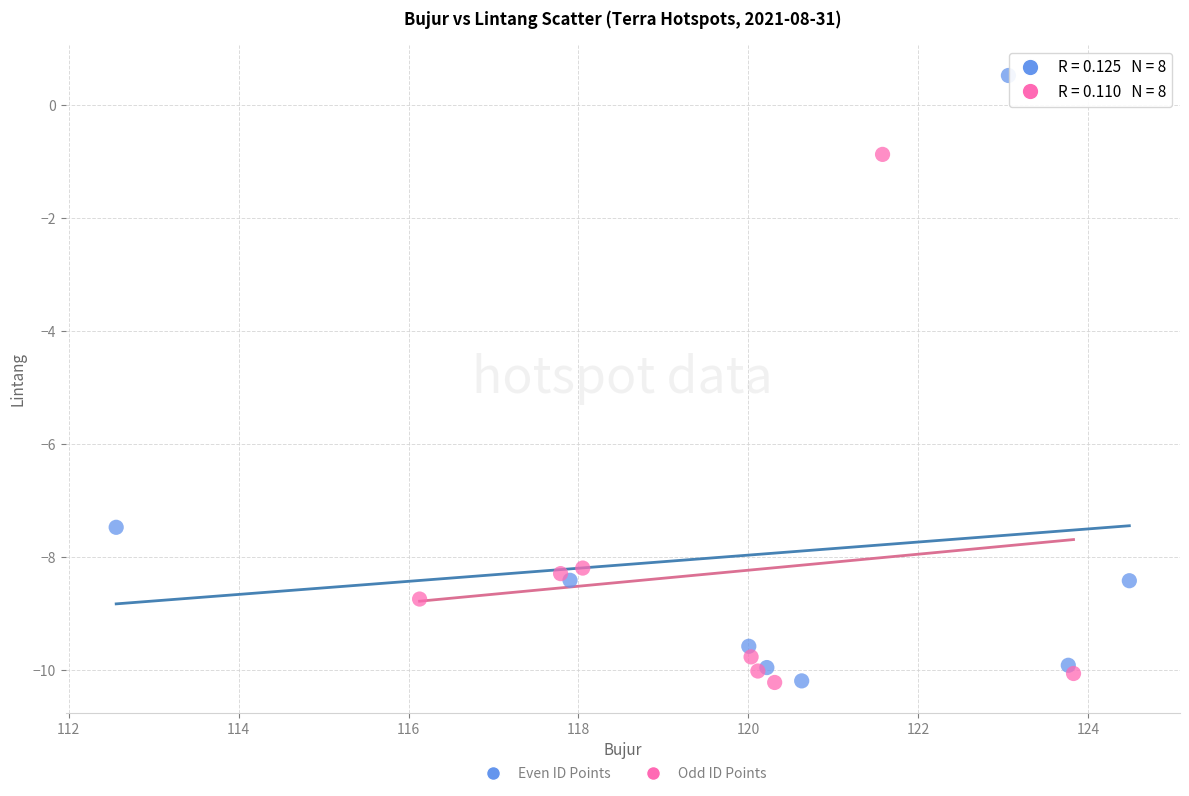

Which series has the widest spread of Y values?

Even ID Points